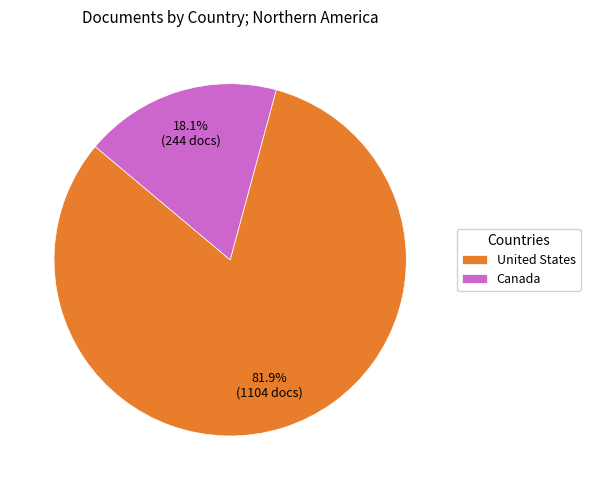

Count the number of slices in the pie.

2